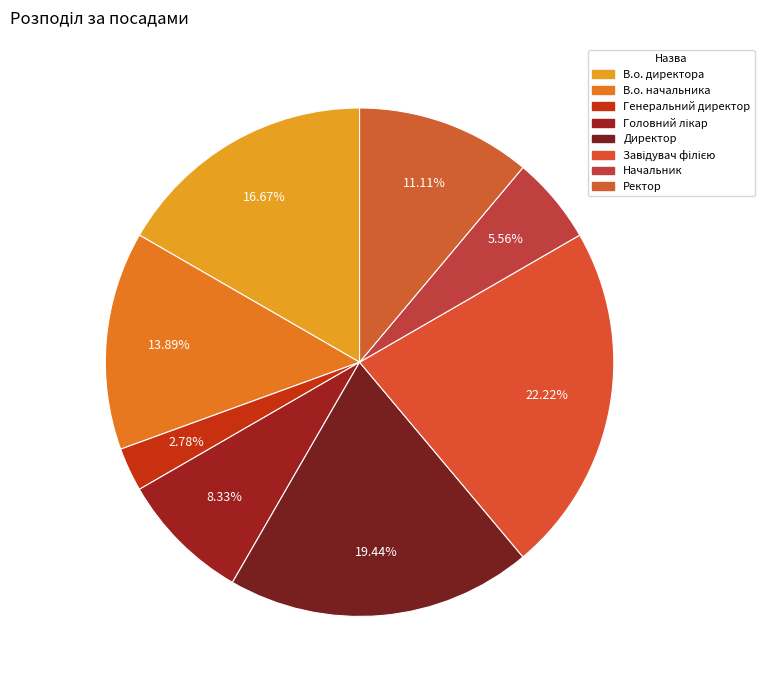

Is it true that Начальник is 13% of the pie?

False